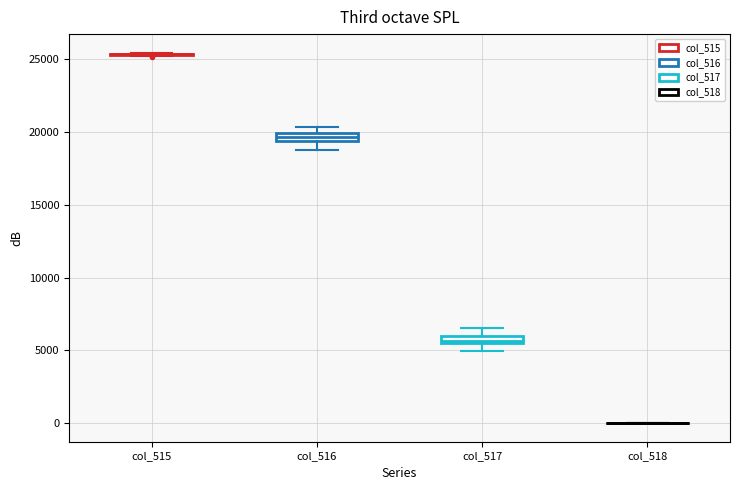

Where is the lower edge of the box for col_516 on the y-axis? The values are not printed on the chart, so give them approximately, as read against the axis.

19500